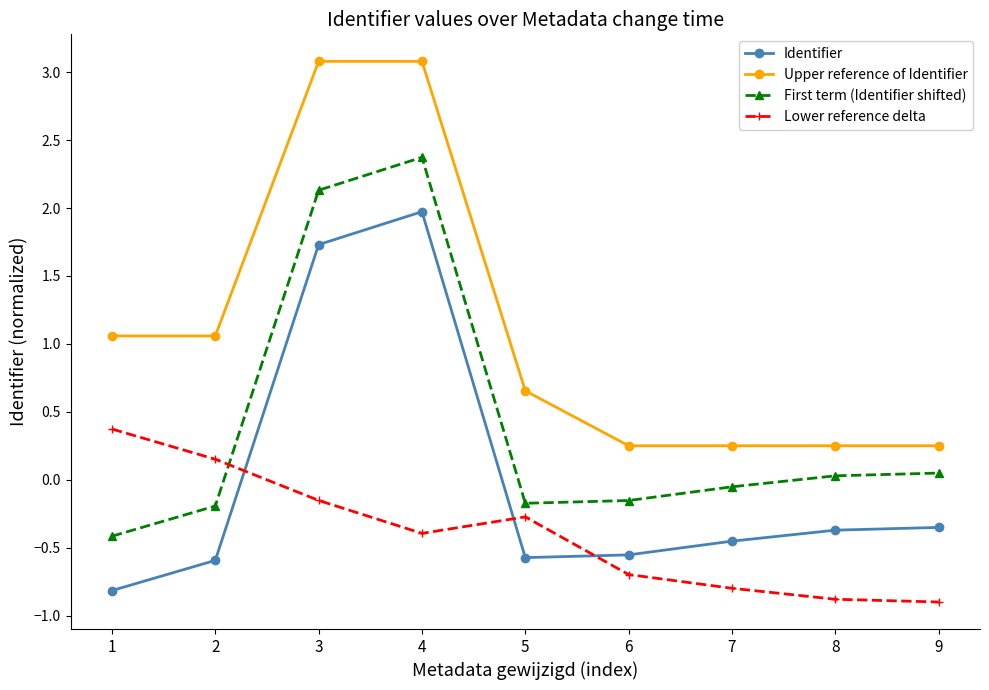

Does the chart display data point markers on the line(s)?

Yes